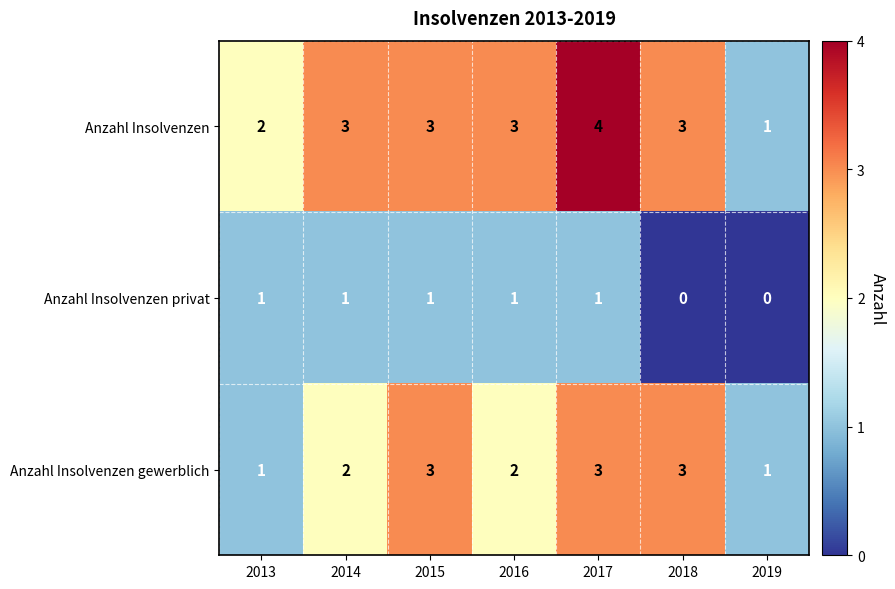

Reading left to right, extract all data points from this chart.

Anzahl Insolvenzen: 2013=2	2014=3	2015=3	2016=3	2017=4	2018=3	2019=1
Anzahl Insolvenzen privat: 2013=1	2014=1	2015=1	2016=1	2017=1	2018=0	2019=0
Anzahl Insolvenzen gewerblich: 2013=1	2014=2	2015=3	2016=2	2017=3	2018=3	2019=1